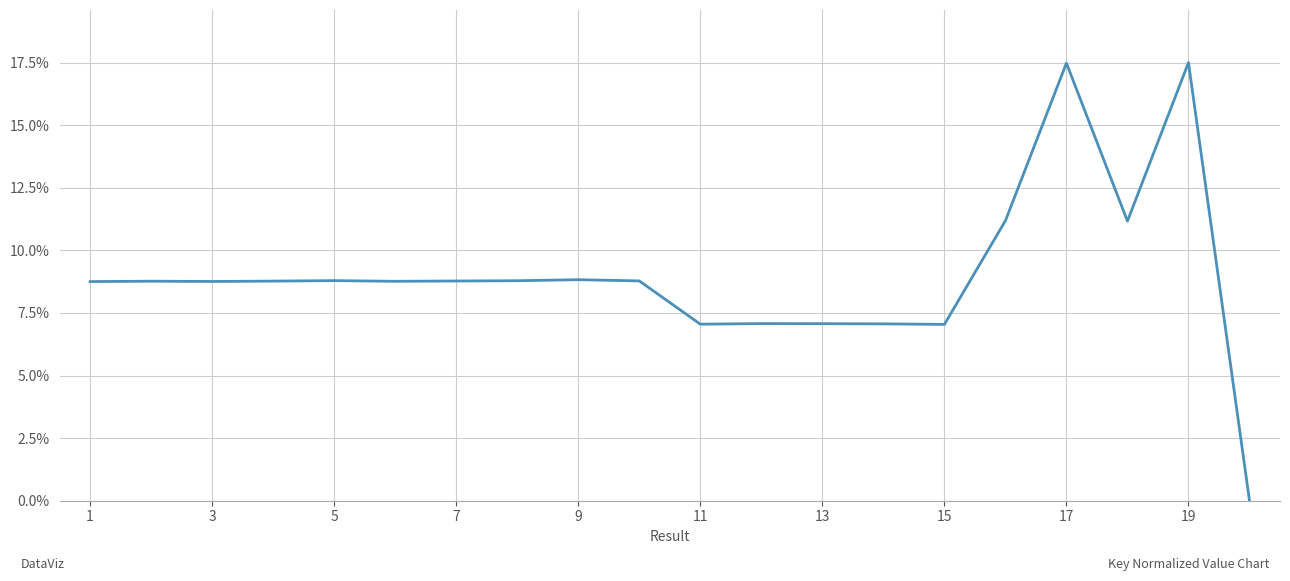

Is this an area chart (filled region under the line)?

No